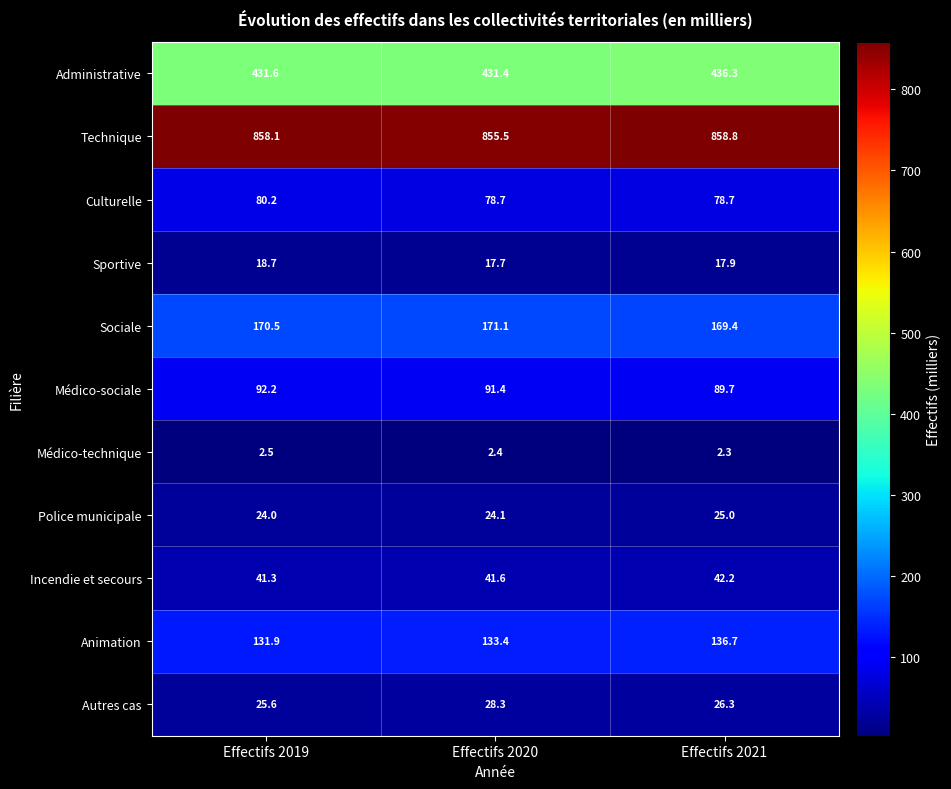

Rank the series by their maximum value, from highest to lowest.

Technique, Administrative, Sociale, Animation, Médico-sociale, Culturelle, Incendie et secours, Autres cas, Police municipale, Sportive, Médico-technique